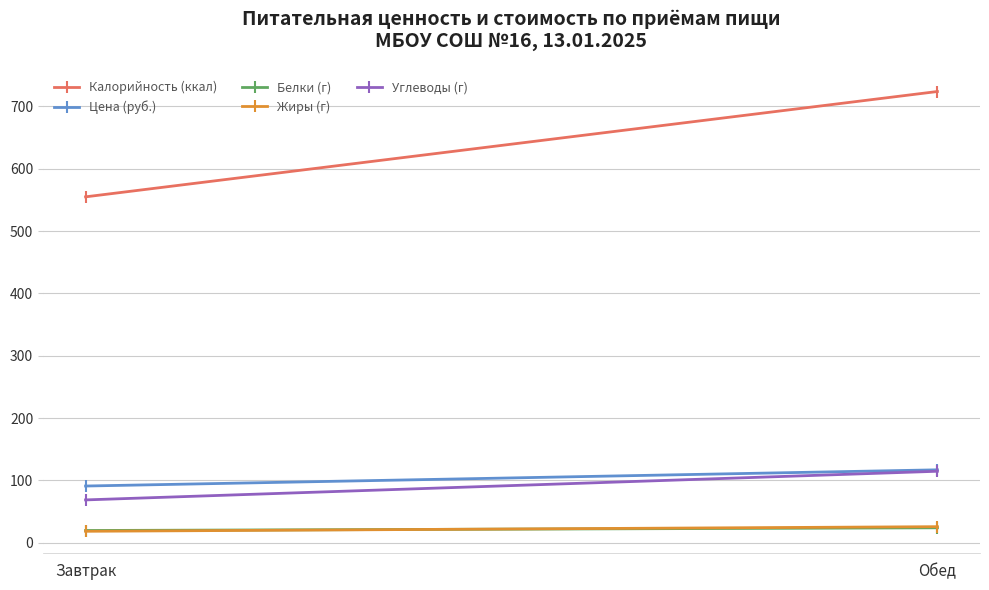

How many categories are shown in the chart?

2